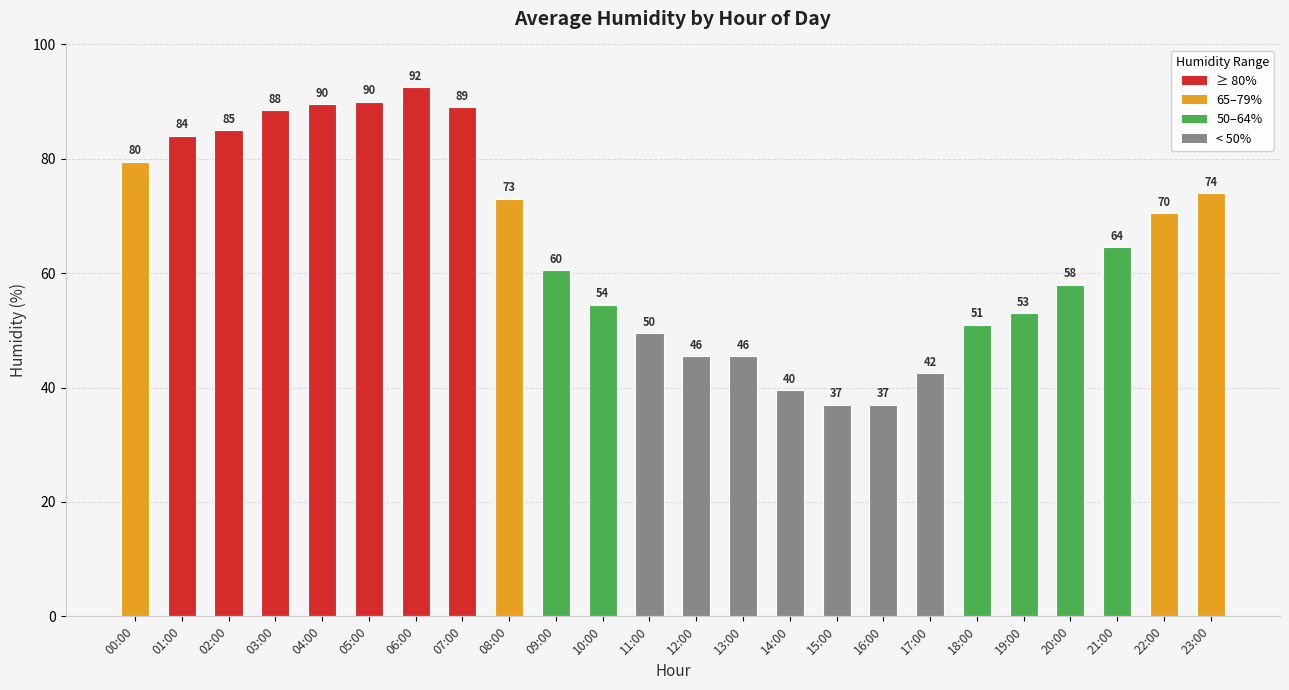

What is the sum of the values at 22:00 and 20:00?

128.5